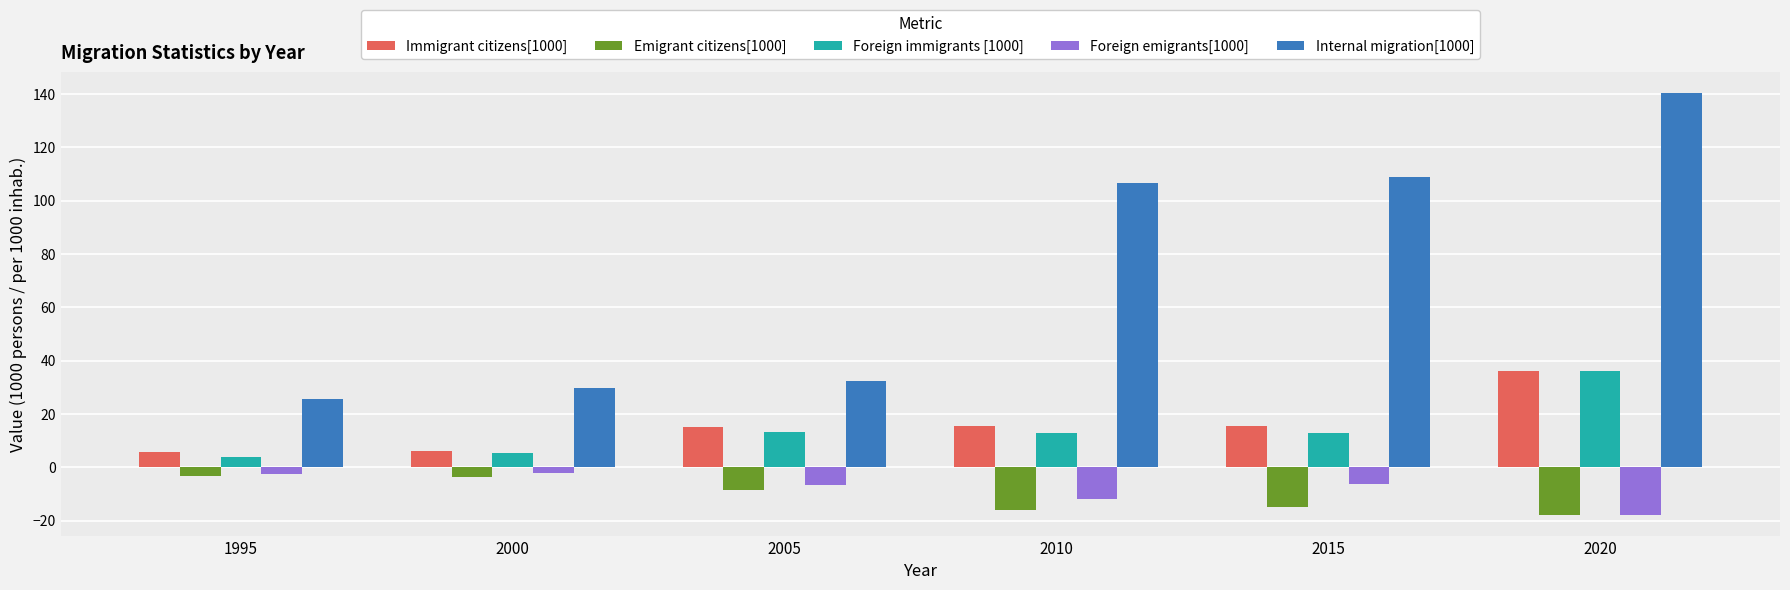

What are all the series names shown in the legend?

Immigrant citizens[1000], Emigrant citizens[1000], Foreign immigrants [1000], Foreign emigrants[1000], Internal migration[1000]